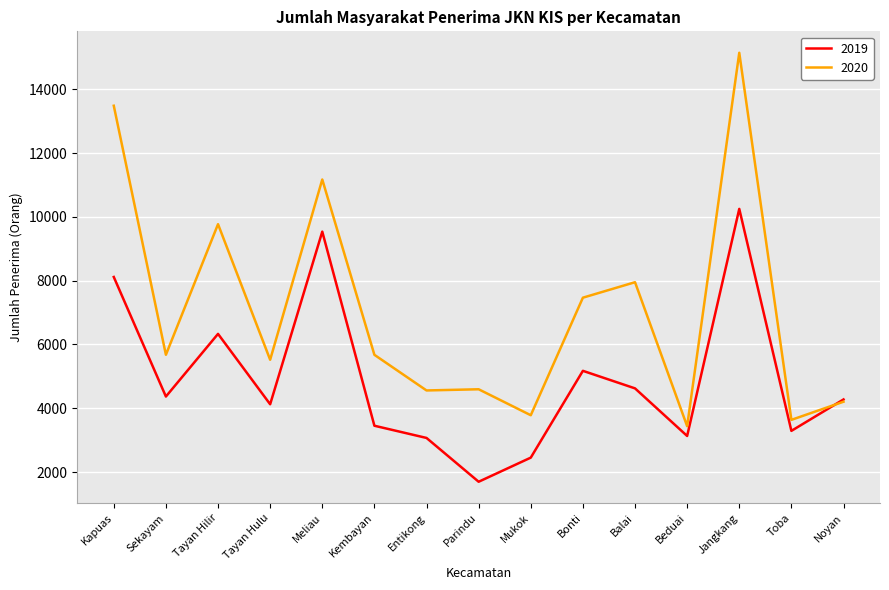

Is the value of 2019 at Balai greater than the value of 2020 at Balai?

No